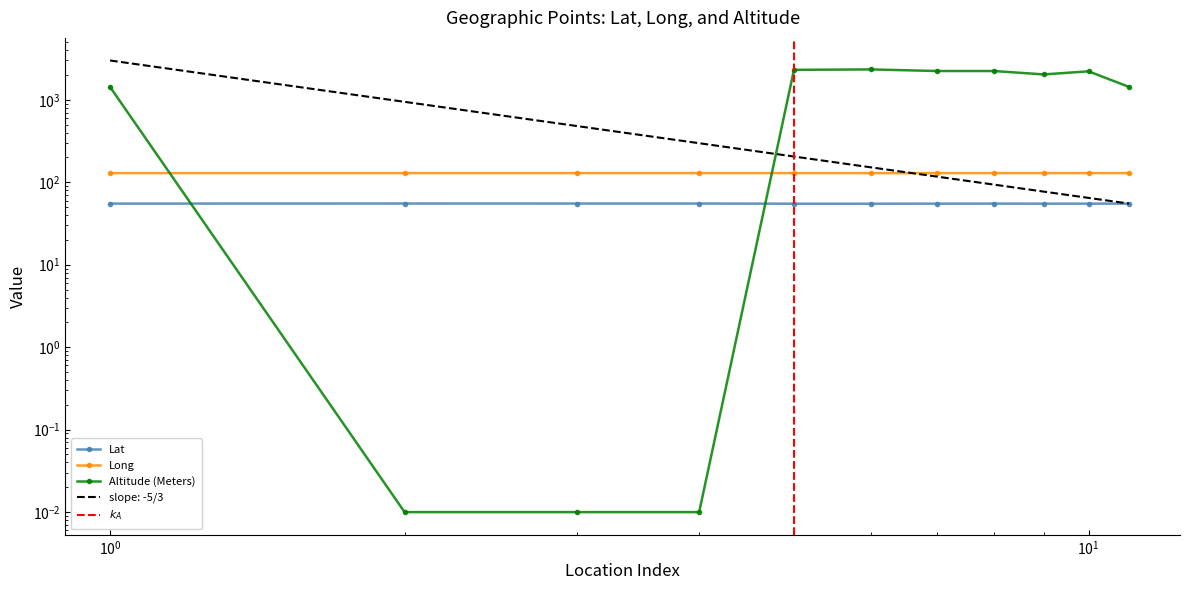

What is the total value across all series at Mount Poupard?

2494.1